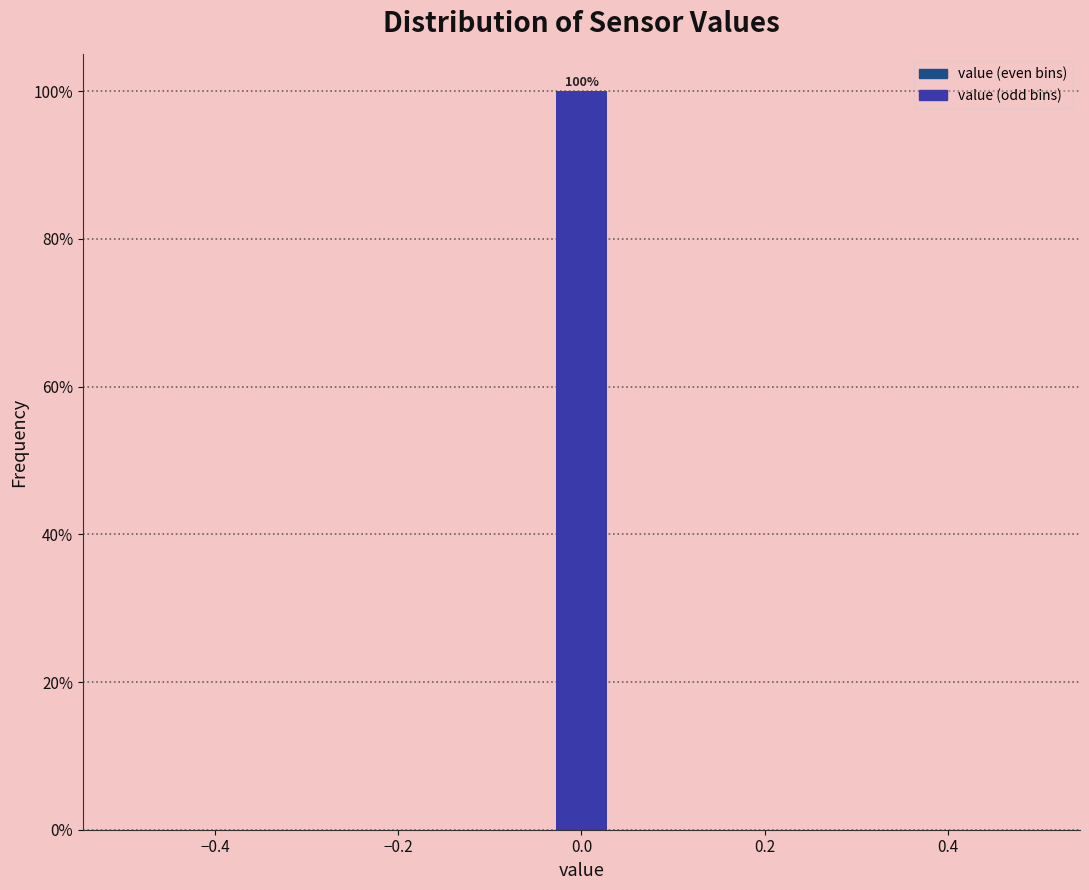

Around what value on the x-axis is the tallest bar? Give the approximate position of its centre, as read against the axis.

0.00